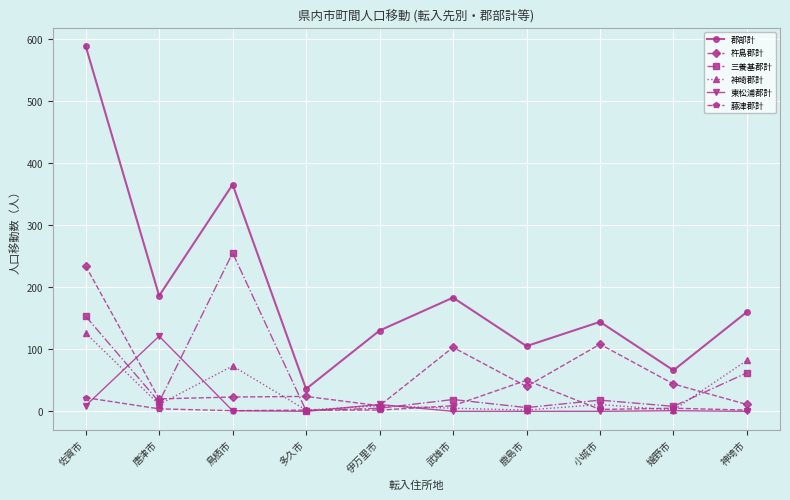

What are all the series names shown in the legend?

郡部計, 杵島郡計, 三養基郡計, 神埼郡計, 東松浦郡計, 藤津郡計